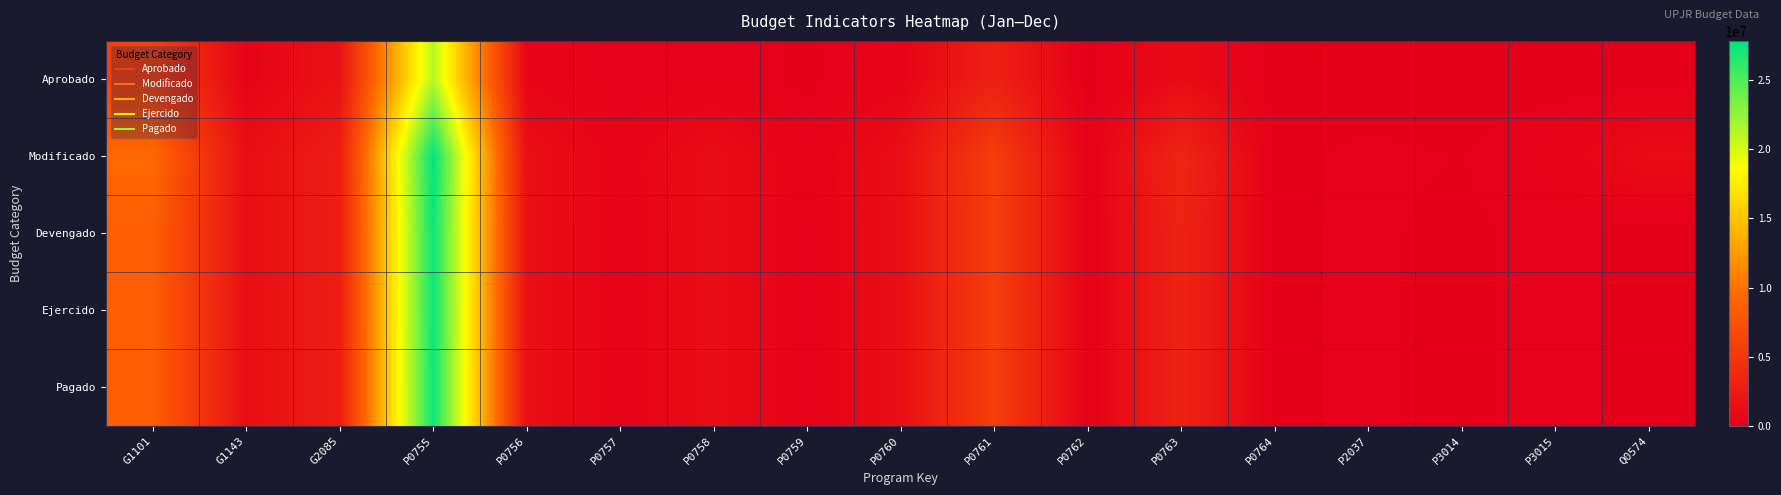

Reading right to left, list all the values displayed in this chart.

Aprobado: Q0574=0.0	P3015=0.0	P3014=0.0	P2037=25500.0	P0764=0.0	P0763=1163475.9	P0762=0.0	P0761=3006016.7	P0760=461201.3	P0759=61065.7	P0758=272268.6	P0757=154600.6	P0756=579128.5	P0755=21206520.3	G2085=1696591.9	G1143=433615.6	G1101=5921170.3
Modificado: Q0574=1181168.0	P3015=385200.0	P3014=109500.0	P2037=152510.2	P0764=69840.9	P0763=3429110.1	P0762=209788.0	P0761=5673106.5	P0760=1413470.9	P0759=271100.3	P0758=1317746.4	P0757=407038.1	P0756=1470434.2	P0755=27850755.4	G2085=2731343.4	G1143=1339600.4	G1101=9485752.4
Devengado: Q0574=0.0	P3015=217886.1	P3014=57000.0	P2037=145038.7	P0764=69840.9	P0763=3217992.2	P0762=209788.0	P0761=5655591.3	P0760=1413470.9	P0759=231030.3	P0758=1315181.4	P0757=371272.5	P0756=1458530.1	P0755=27415275.4	G2085=2720557.1	G1143=1339600.4	G1101=8629957.9
Ejercido: Q0574=0.0	P3015=217886.1	P3014=57000.0	P2037=145038.7	P0764=69840.9	P0763=3217992.2	P0762=209788.0	P0761=5655591.3	P0760=1413470.9	P0759=231030.3	P0758=1315181.4	P0757=371272.5	P0756=1458530.1	P0755=27415275.4	G2085=2720557.1	G1143=1339600.4	G1101=8629957.9
Pagado: Q0574=0.0	P3015=217886.1	P3014=57000.0	P2037=145038.7	P0764=69840.9	P0763=3217992.2	P0762=209788.0	P0761=5655591.3	P0760=1413470.9	P0759=231030.3	P0758=1315181.4	P0757=371272.5	P0756=1458530.1	P0755=27349937.4	G2085=2720557.1	G1143=1339600.4	G1101=8629841.3